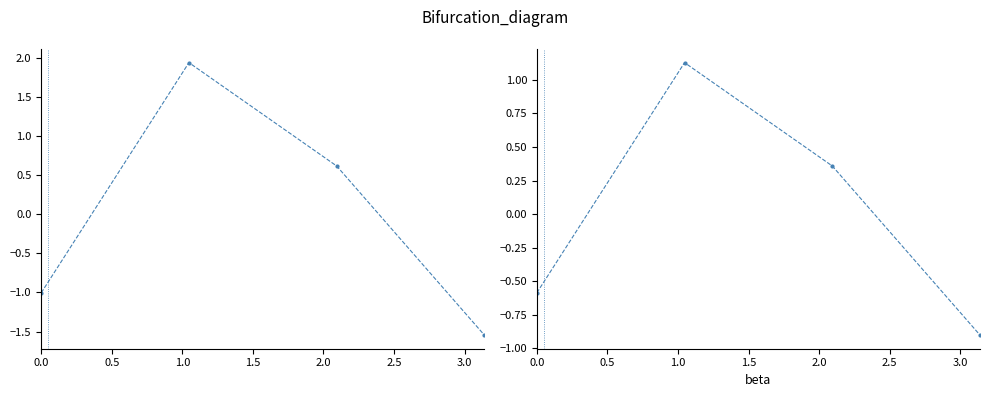

What position from the right is 0.0?

4